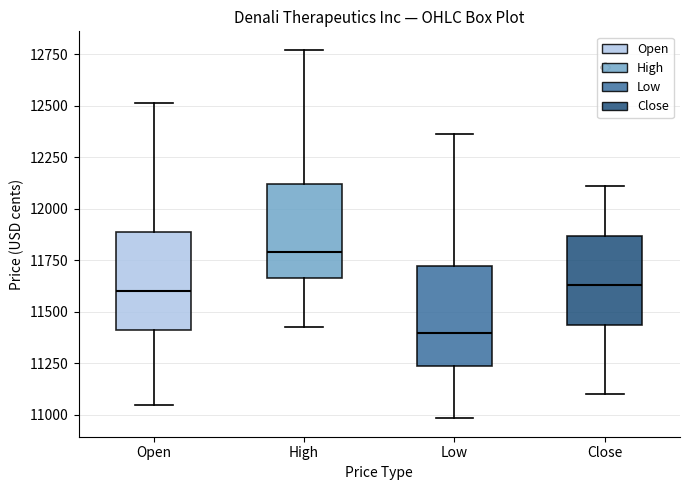

Reading left to right, read every box against the y-axis: the position of its median line, the range the box covers, and the ends of its whiskers. The values are not printed on the chart, so give them approximately, as read against the axis.

Open: median 11600, box 11400 to 11900, whiskers 11050 to 12500
High: median 11800, box 11650 to 12100, whiskers 11450 to 12750
Low: median 11400, box 11250 to 11700, whiskers 11000 to 12350
Close: median 11650, box 11450 to 11850, whiskers 11100 to 12100